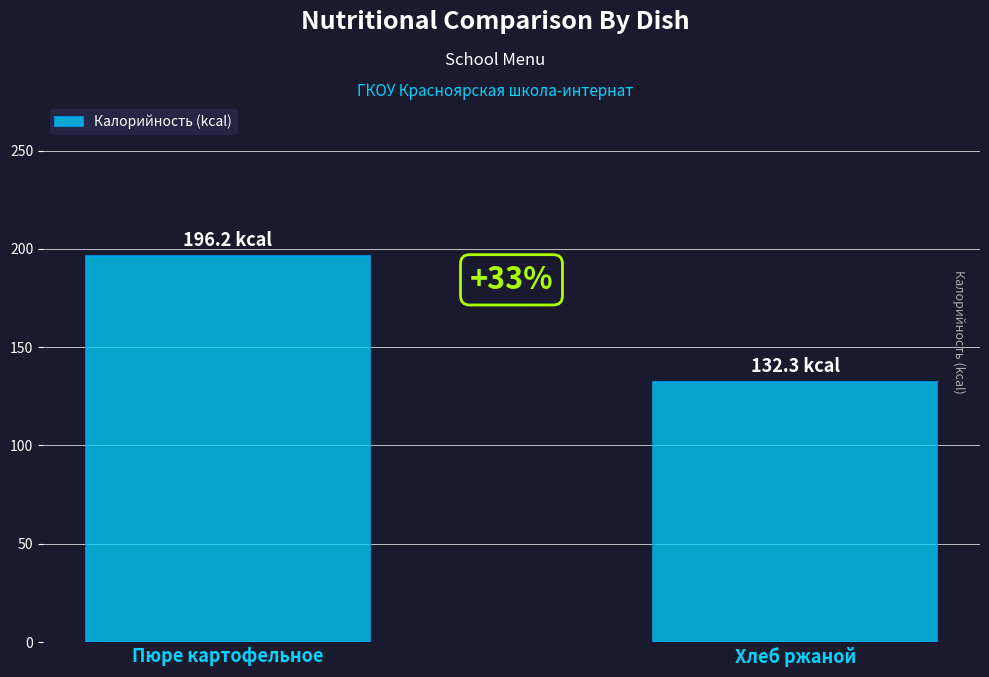

What is the smallest value displayed?

132.3